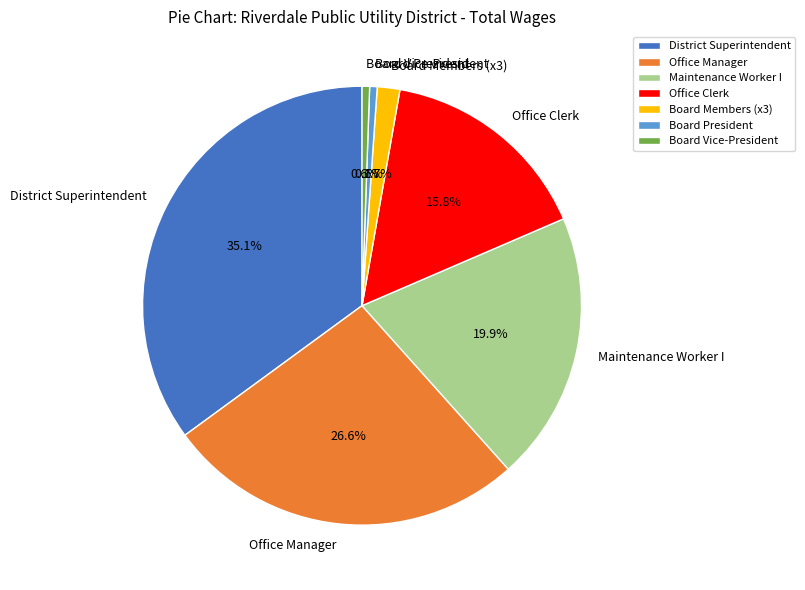

Which has a higher value, Board Vice-President or Office Manager?

Office Manager